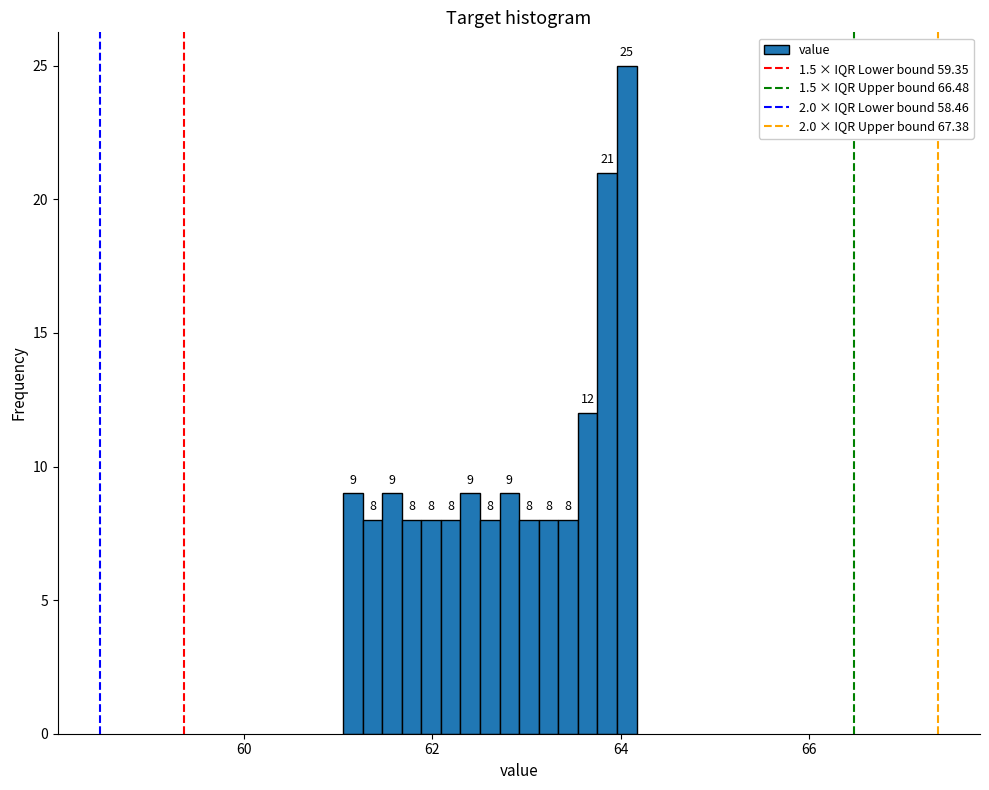

Around what value on the x-axis is the tallest bar? Give the approximate position of its centre, as read against the axis.

64.0